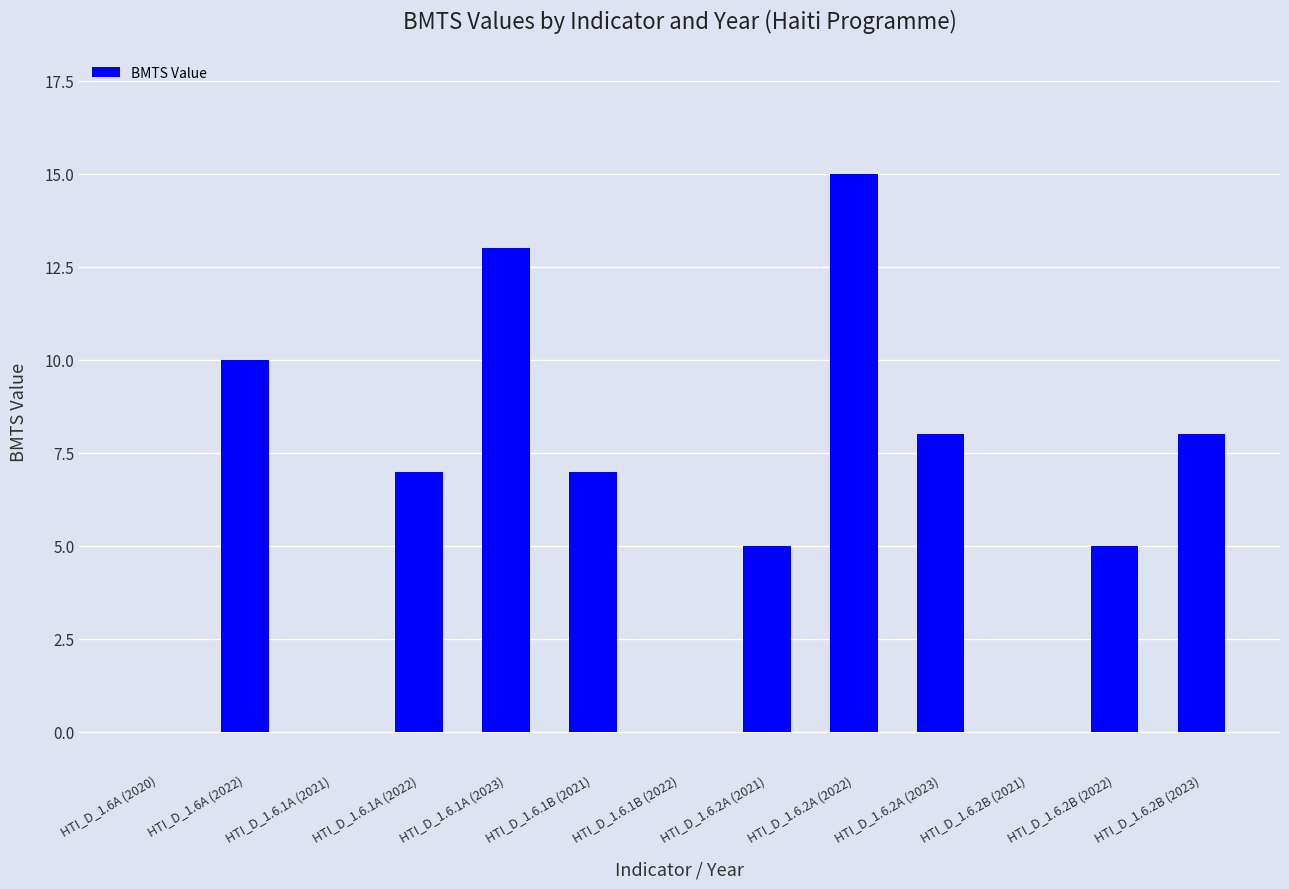

The chart shows a value of 14 at HTI_D_1.6A (2022). True or false?

False